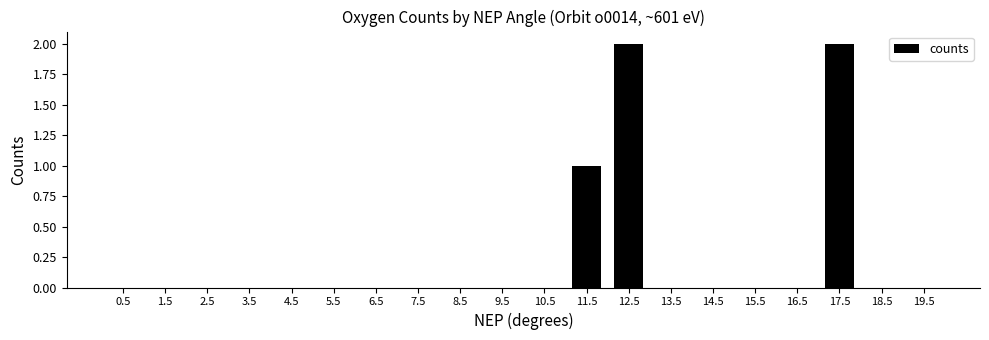

Is it true that the value at 5.5 is 1?

False